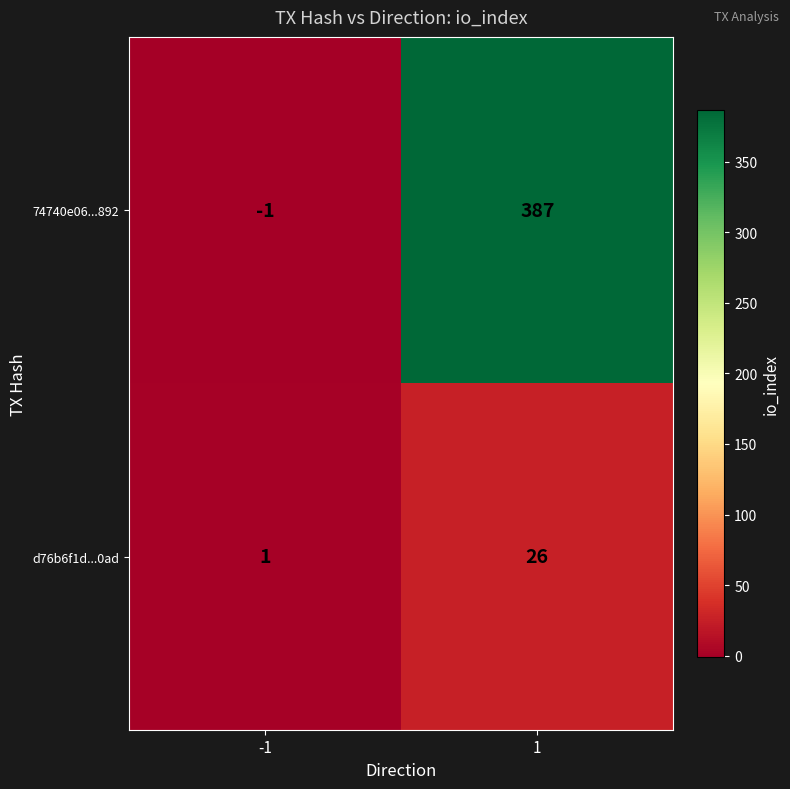

What is the minimum value shown in the chart?

-1